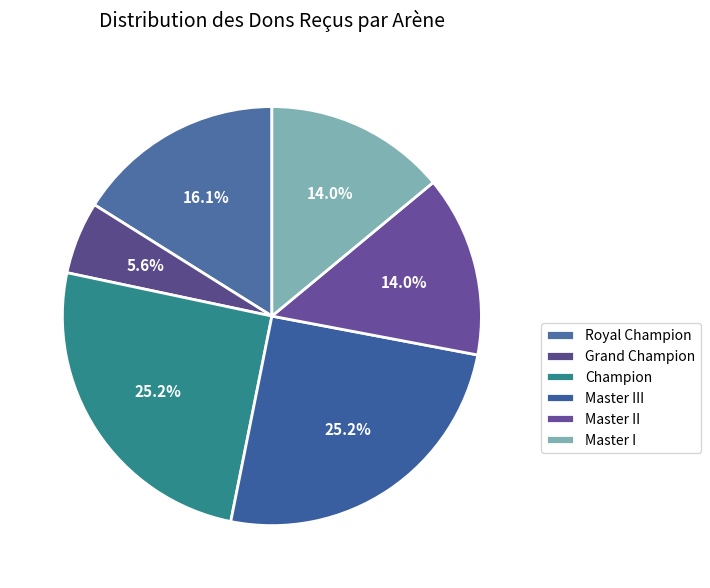

Is there any slice that represents more than half of the pie?

No